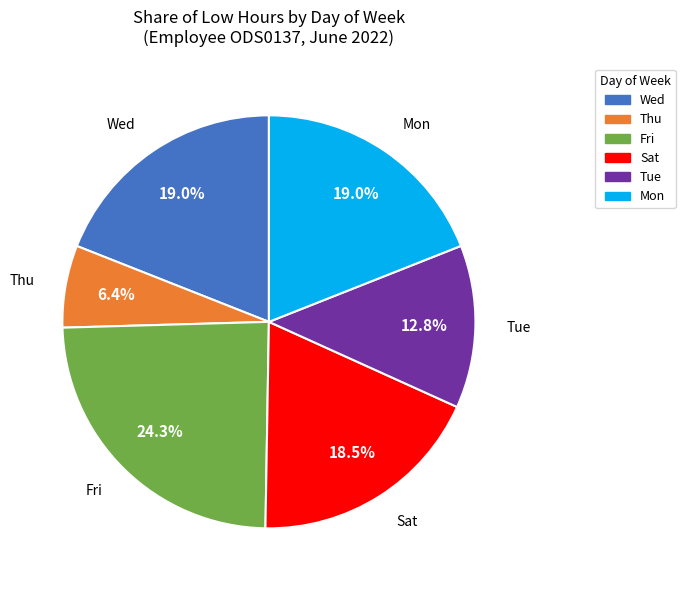

Is there a majority slice in this chart?

No